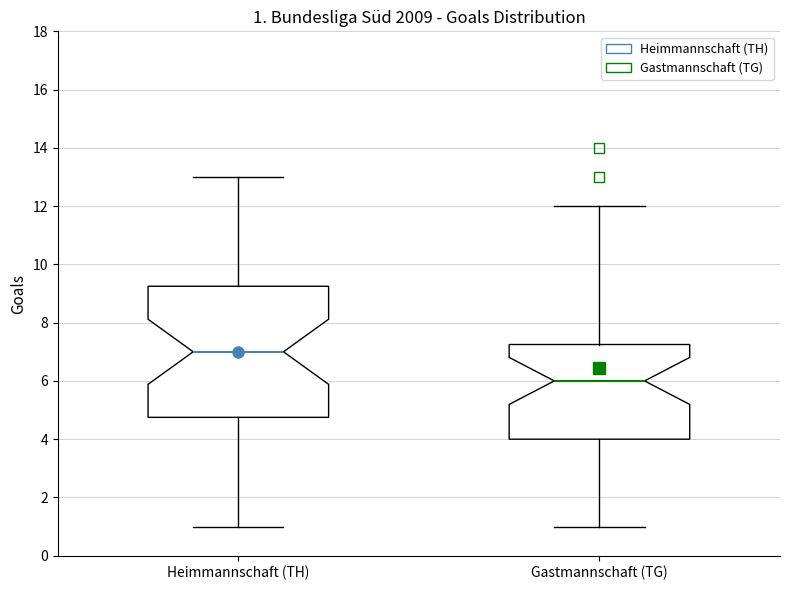

Comparing the boxes themselves (not the whiskers), which one is the tallest?

Heimmannschaft (TH)